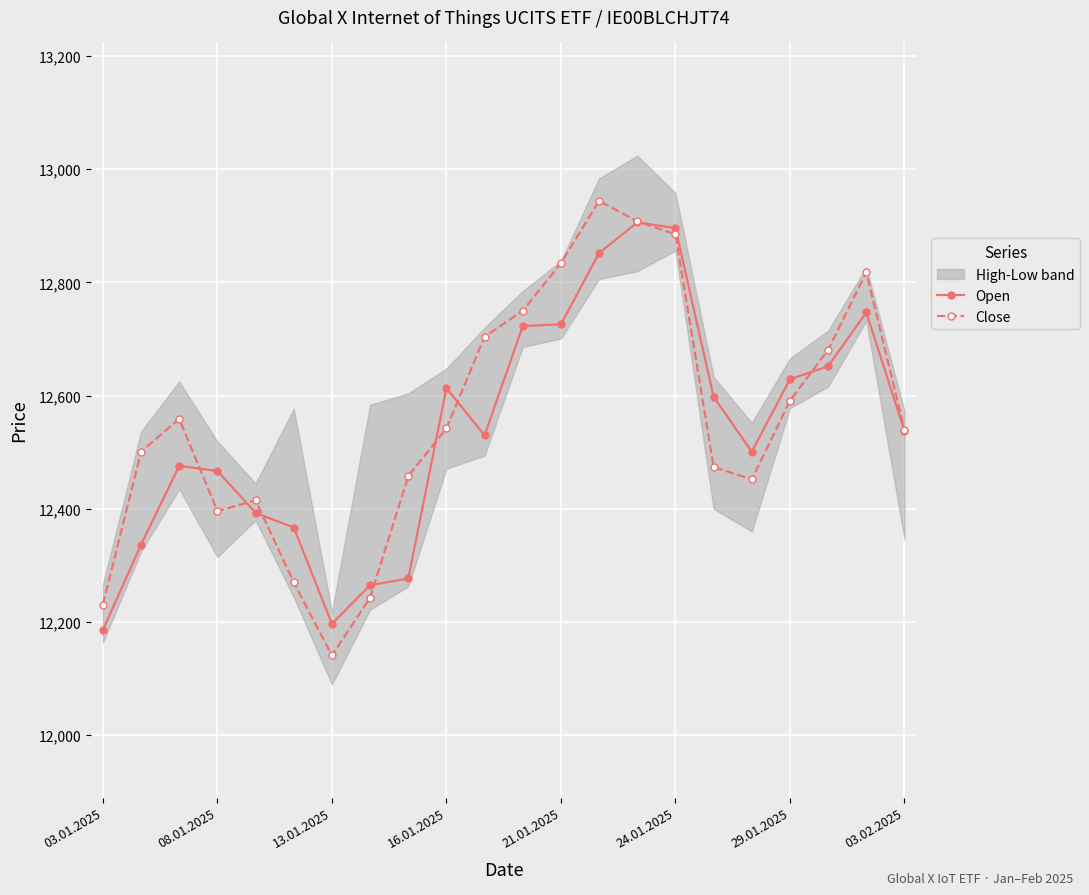

The value of Close at 03.01.2025 is 20992. True or false?

False